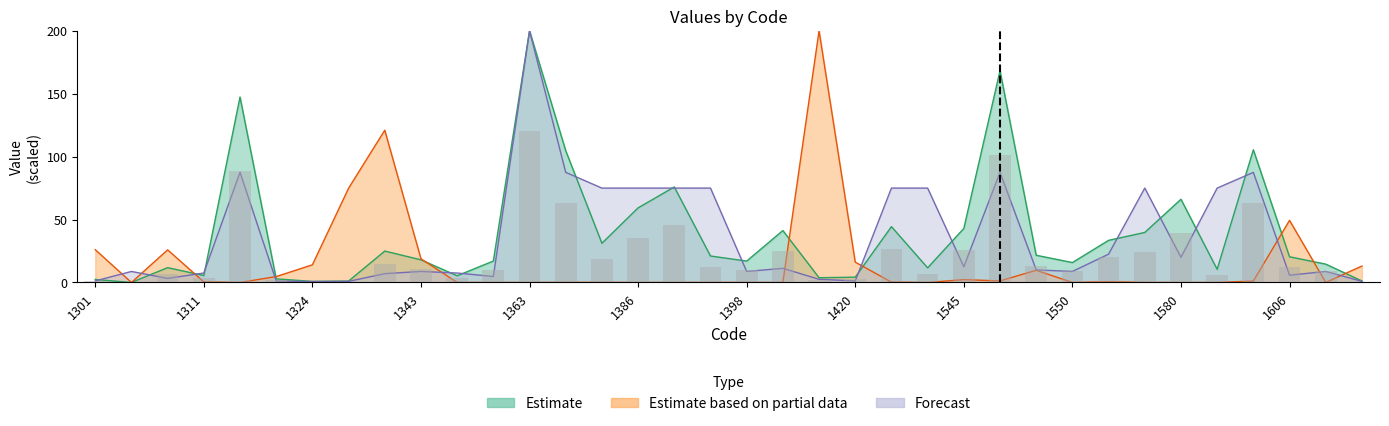

Which category has the lowest value across all series?

1305